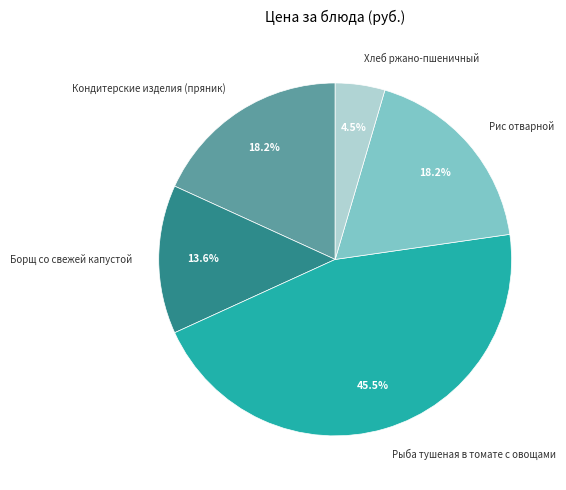

The Рыба тушеная в томате с овощами slice represents 37% of the pie. True or false?

False